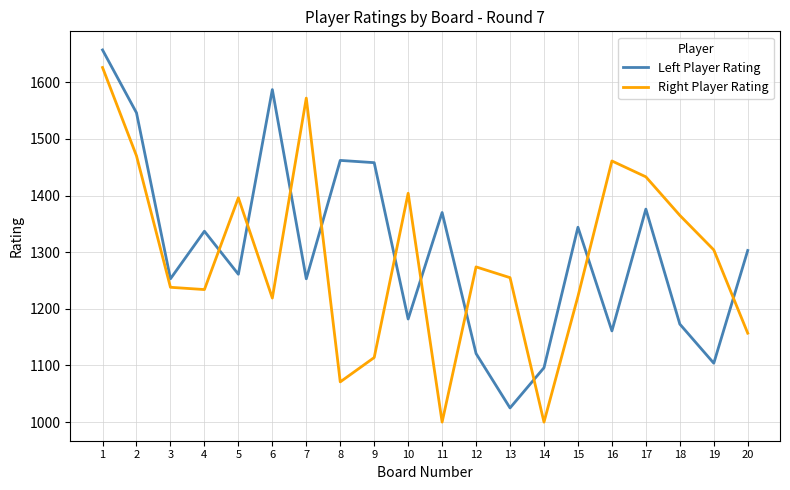

Rank the series by their maximum value, from lowest to highest.

Right Player Rating, Left Player Rating